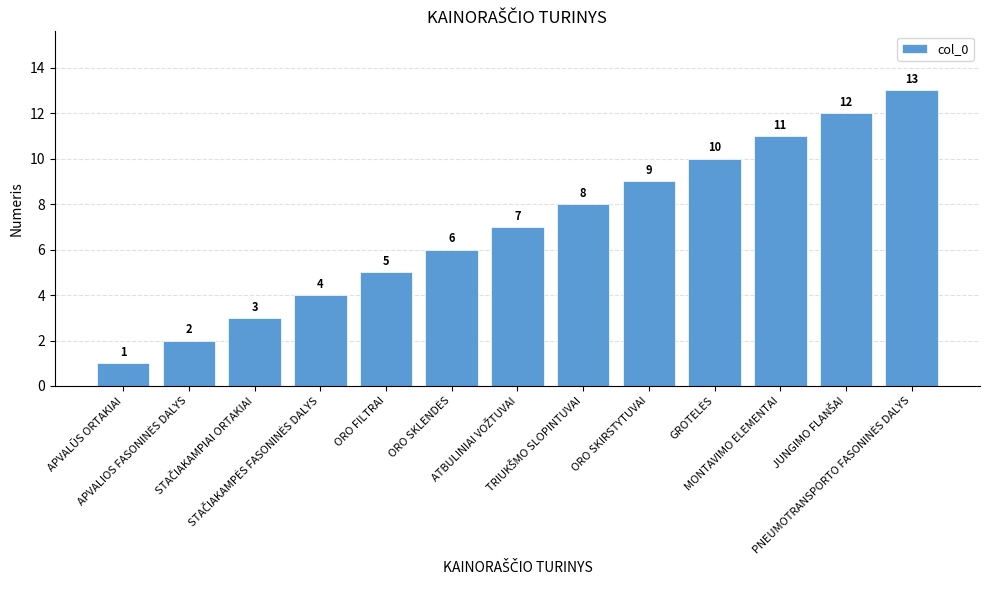

What is the maximum value shown in the chart?

13